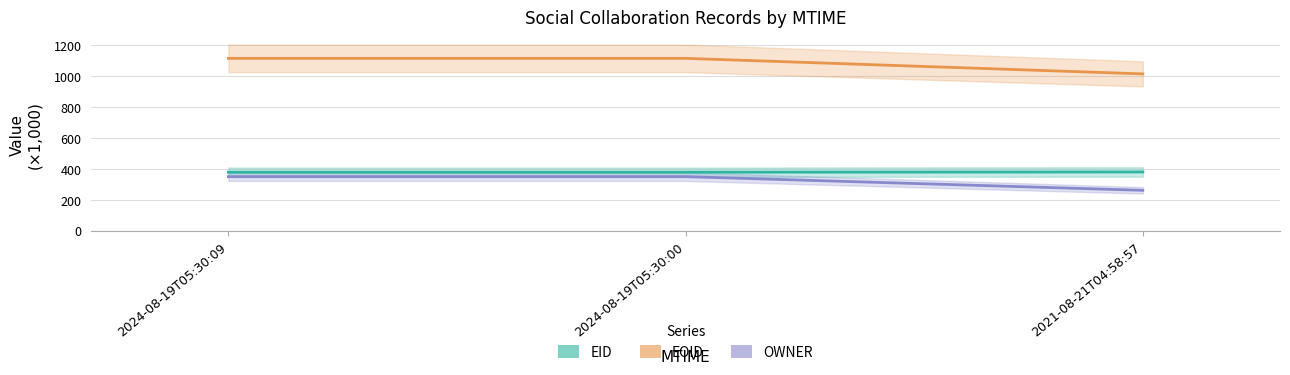

What is the value of the EID point at the 1st from the left?

378.8